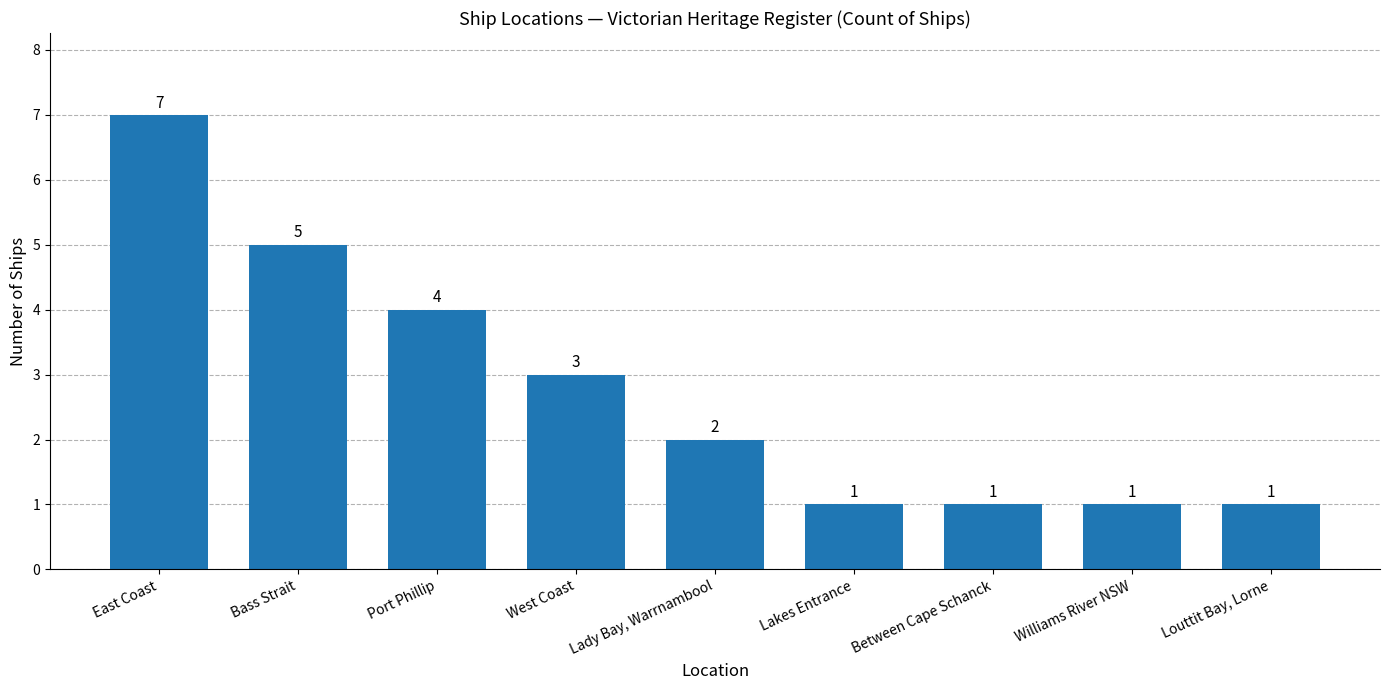

The chart shows a value of 1 at Between Cape Schanck. True or false?

True